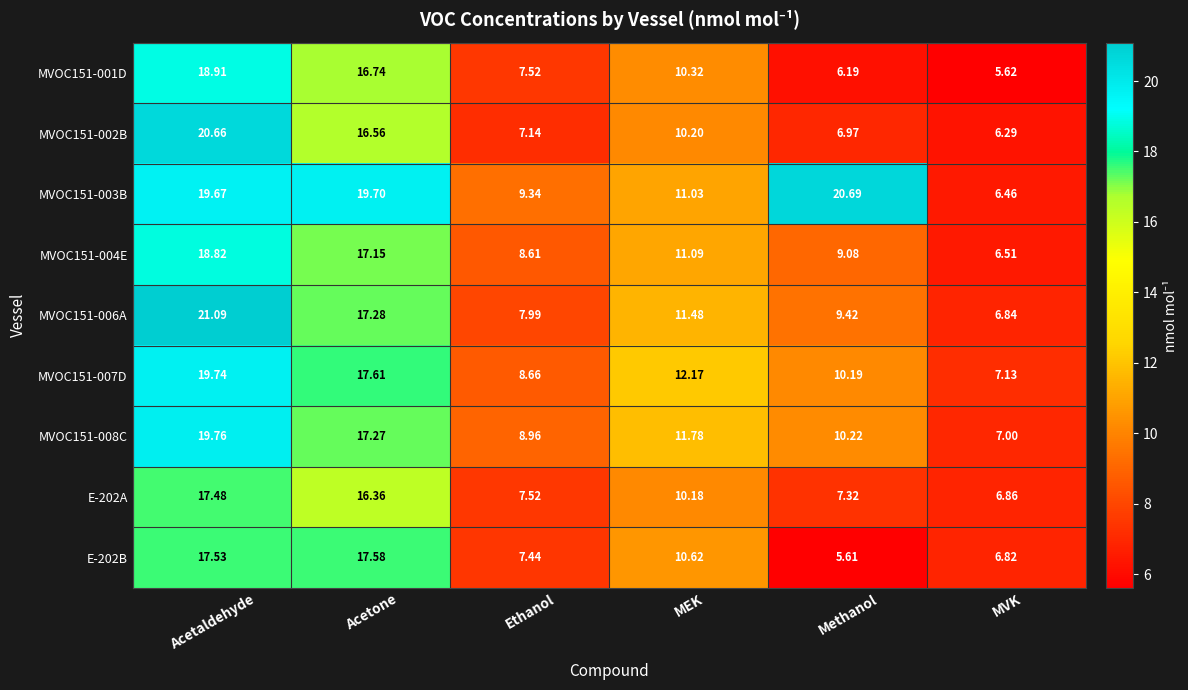

Which category has the lowest value in the MVOC151-008C series?

MVK